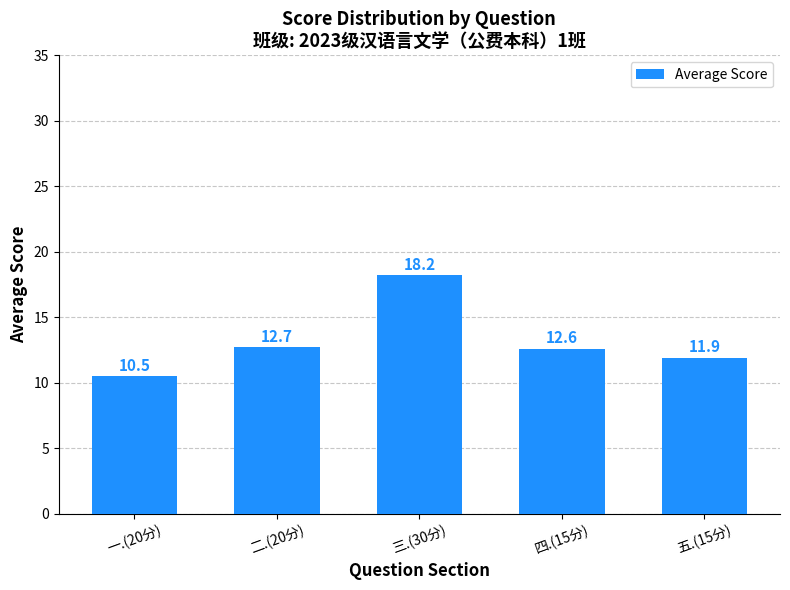

What is the sum of all values?

65.9